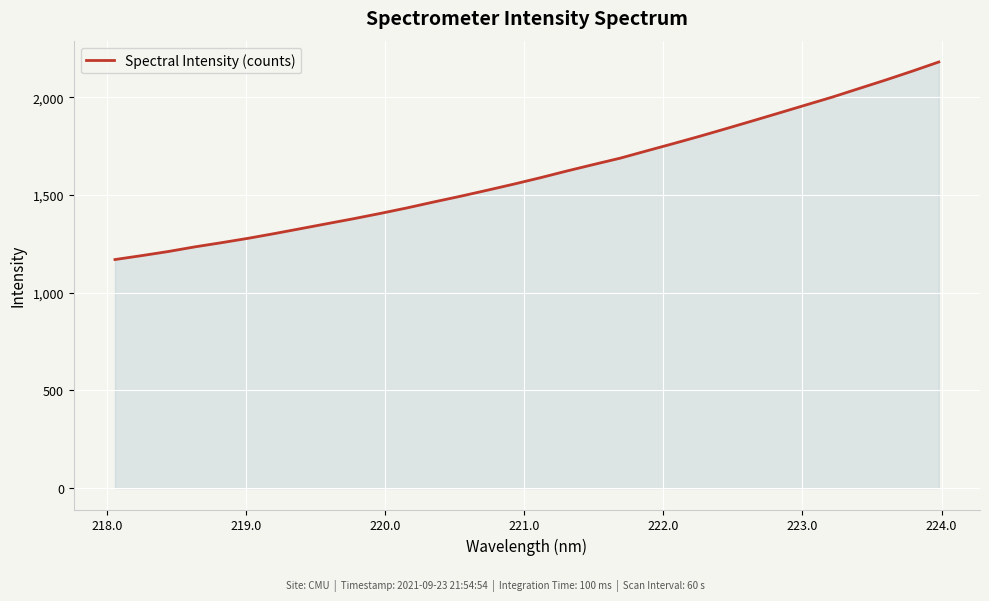

What is the greatest value displayed?

2181.1